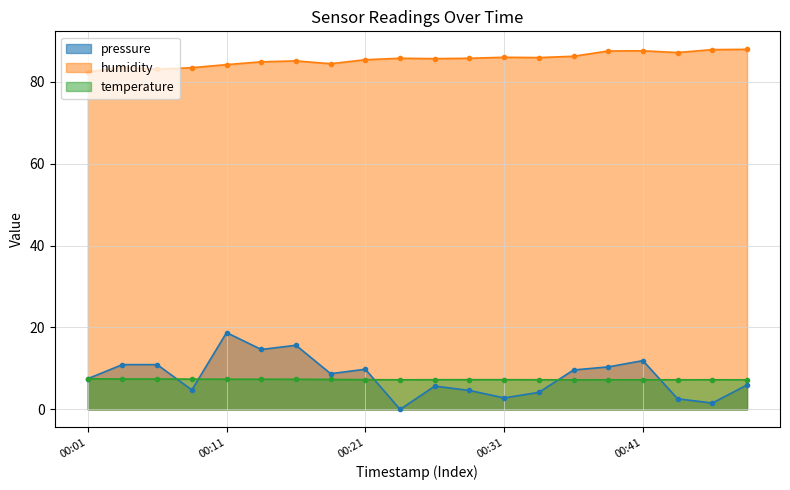

List the series in order of their peak value, lowest first.

temperature, pressure, humidity